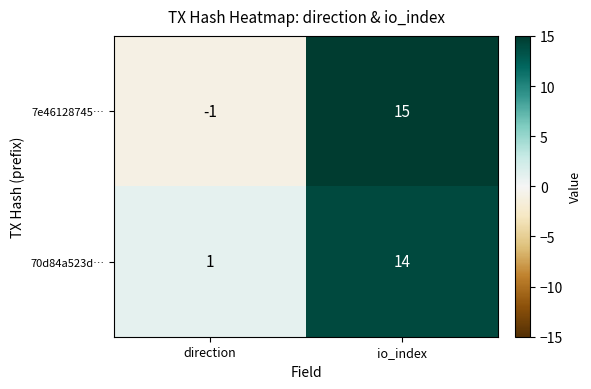

Reading right to left, list all the values displayed in this chart.

7e46128745…: io_index=15	direction=-1
70d84a523d…: io_index=14	direction=1